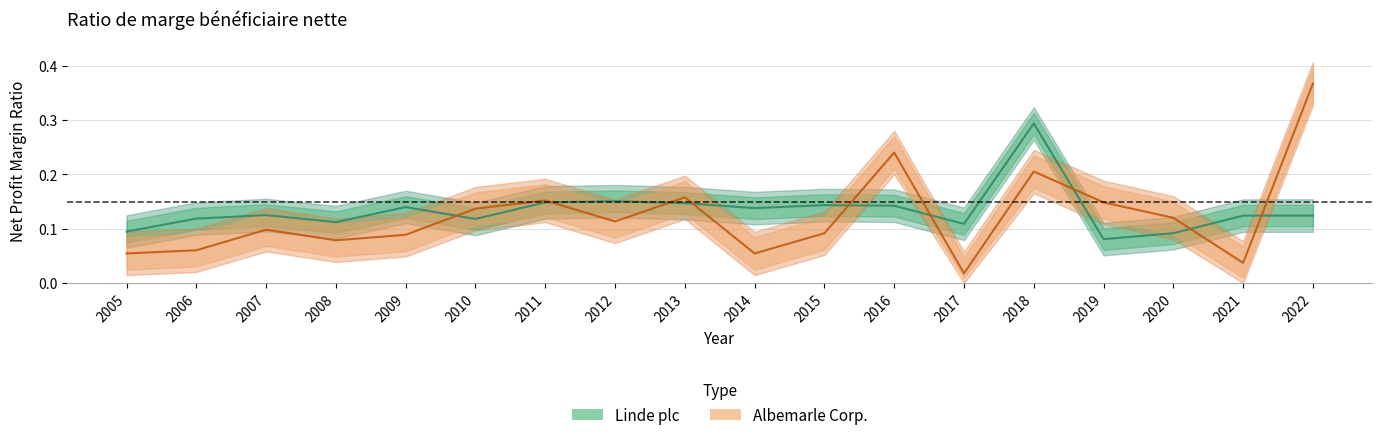

At which category does Albemarle Corp. reach its first local valley?

2008